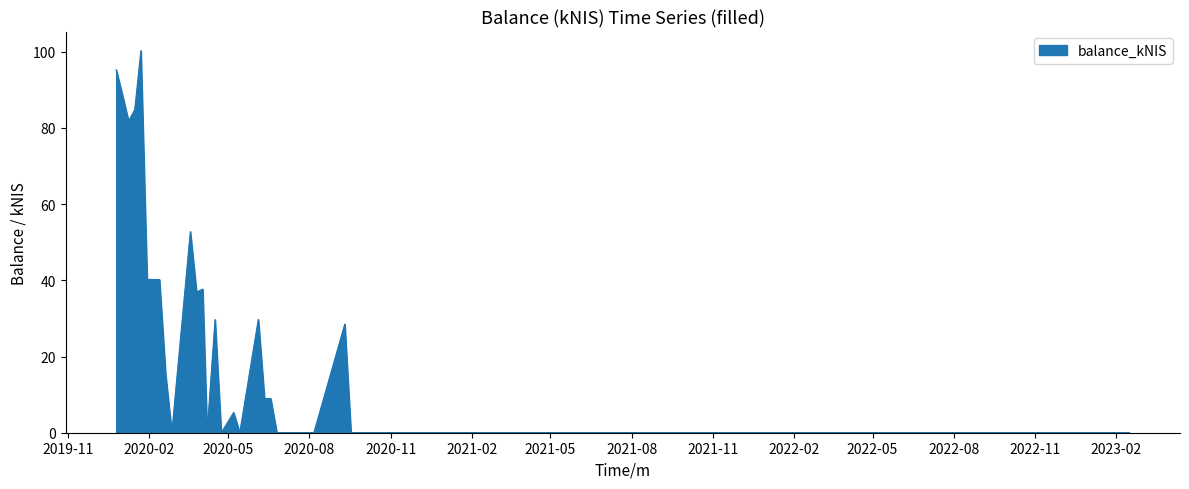

Reading left to right, what are all the values shown in this chart?

95.3	88.7	81.8	84.8	100.3	40.3	40.2	40.2	15.3	0.0	52.8	36.9	37.7	0.0	29.7	0.0	5.3	0.0	29.8	9.0	9.0	0.0	0.0	28.5	0.0	0.0